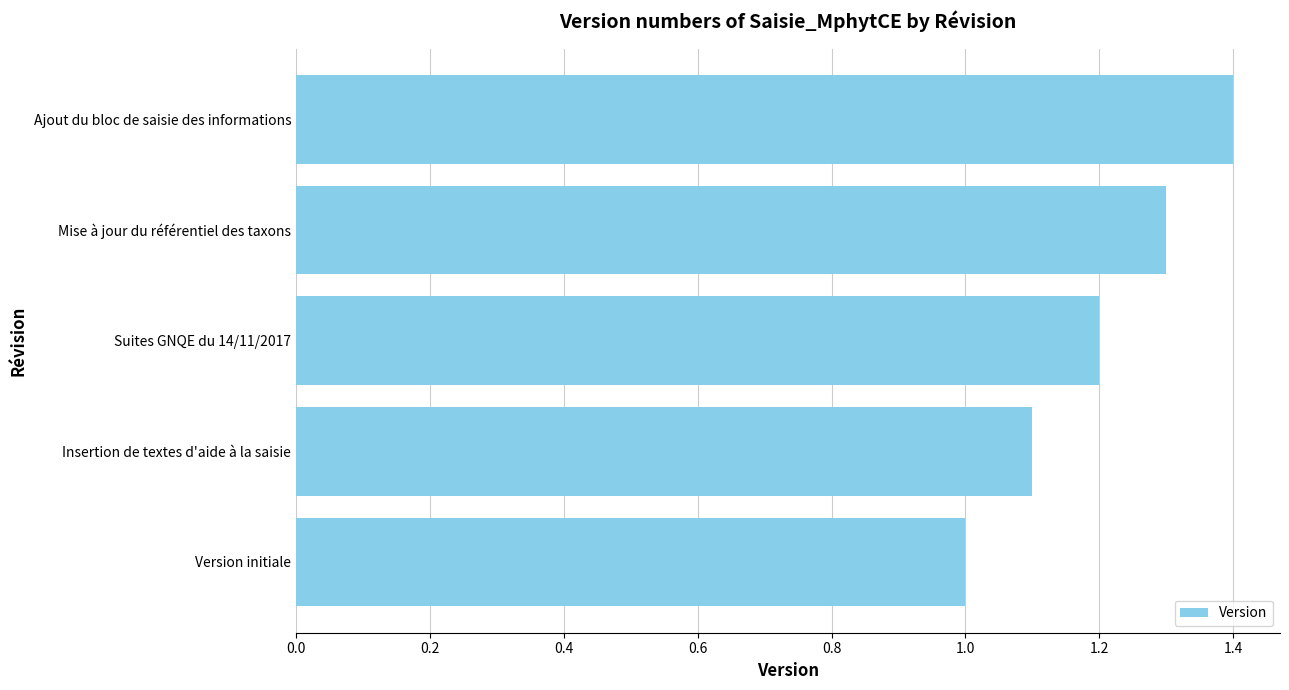

List the labels in order of value, largest first.

Ajout du bloc de saisie des informations, Mise à jour du référentiel des taxons, Suites GNQE du 14/11/2017, Insertion de textes d'aide à la saisie, Version initiale